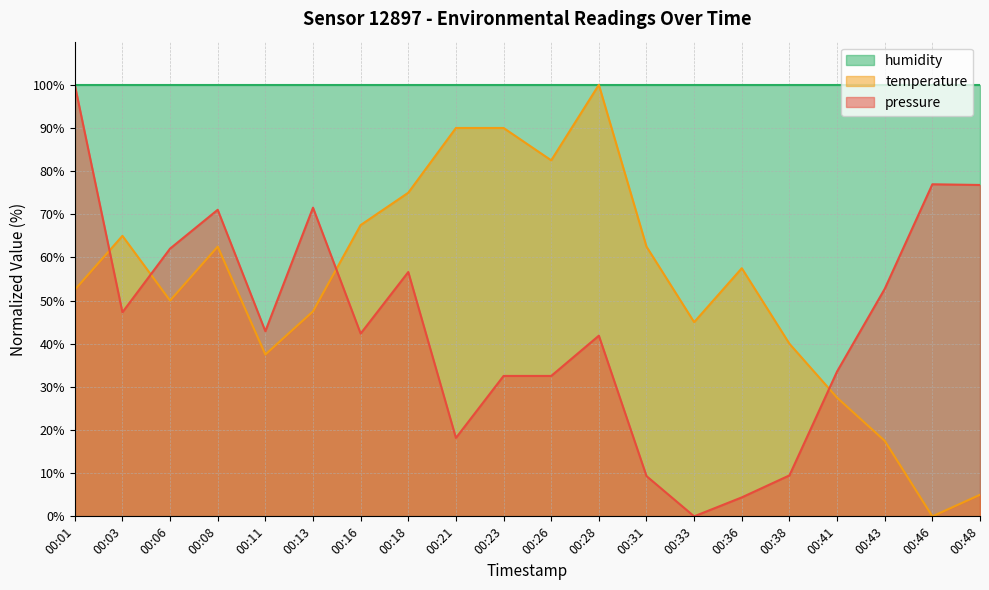

What value does the temperature series have at 00:18?

75.0